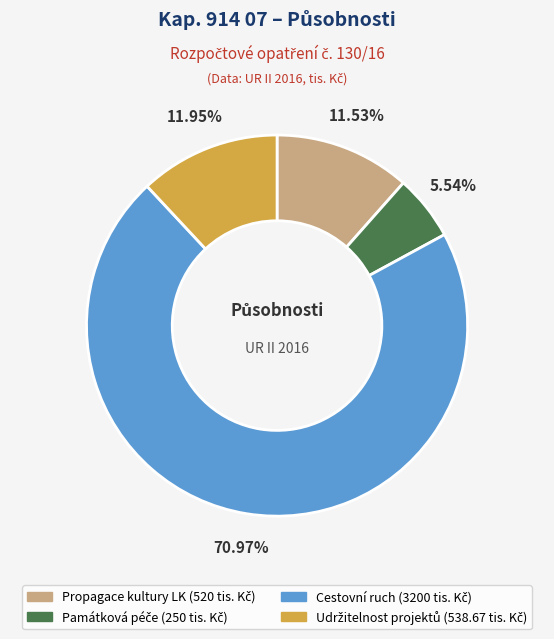

How many slices are in this pie chart?

4